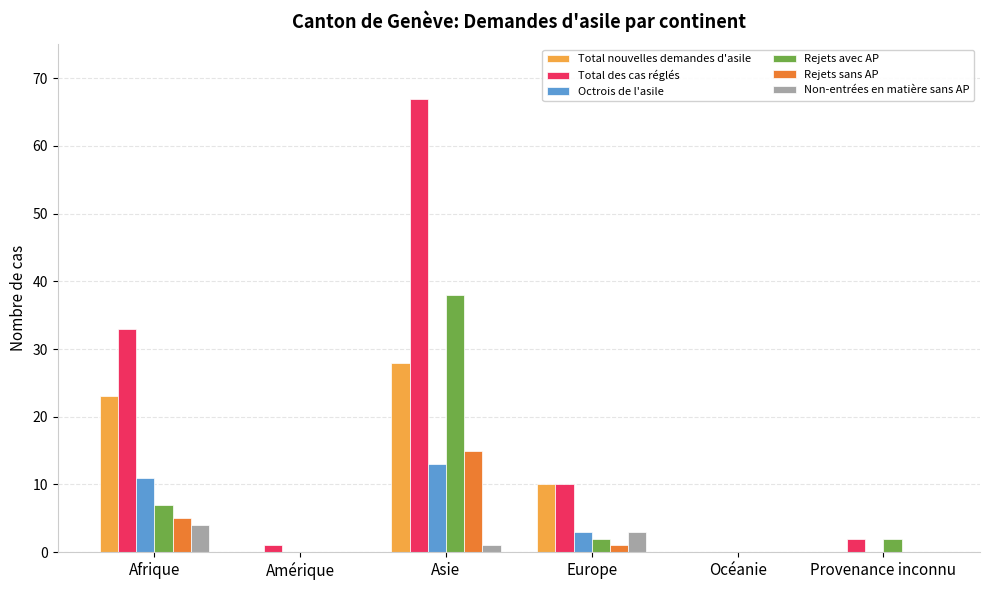

Reading left to right, transcribe all the data shown in this chart.

Total nouvelles demandes d'asile: Afrique=23	Amérique=0	Asie=28	Europe=10	Océanie=0	Provenance inconnu=0
Total des cas réglés: Afrique=33	Amérique=1	Asie=67	Europe=10	Océanie=0	Provenance inconnu=2
Octrois de l'asile: Afrique=11	Amérique=0	Asie=13	Europe=3	Océanie=0	Provenance inconnu=0
Rejets avec AP: Afrique=7	Amérique=0	Asie=38	Europe=2	Océanie=0	Provenance inconnu=2
Rejets sans AP: Afrique=5	Amérique=0	Asie=15	Europe=1	Océanie=0	Provenance inconnu=0
Non-entrées en matière sans AP: Afrique=4	Amérique=0	Asie=1	Europe=3	Océanie=0	Provenance inconnu=0